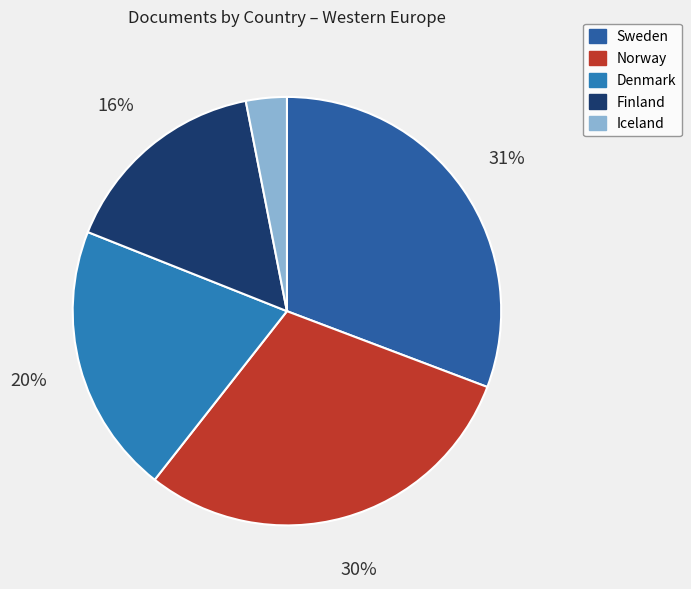

How many slices are in this pie chart?

5